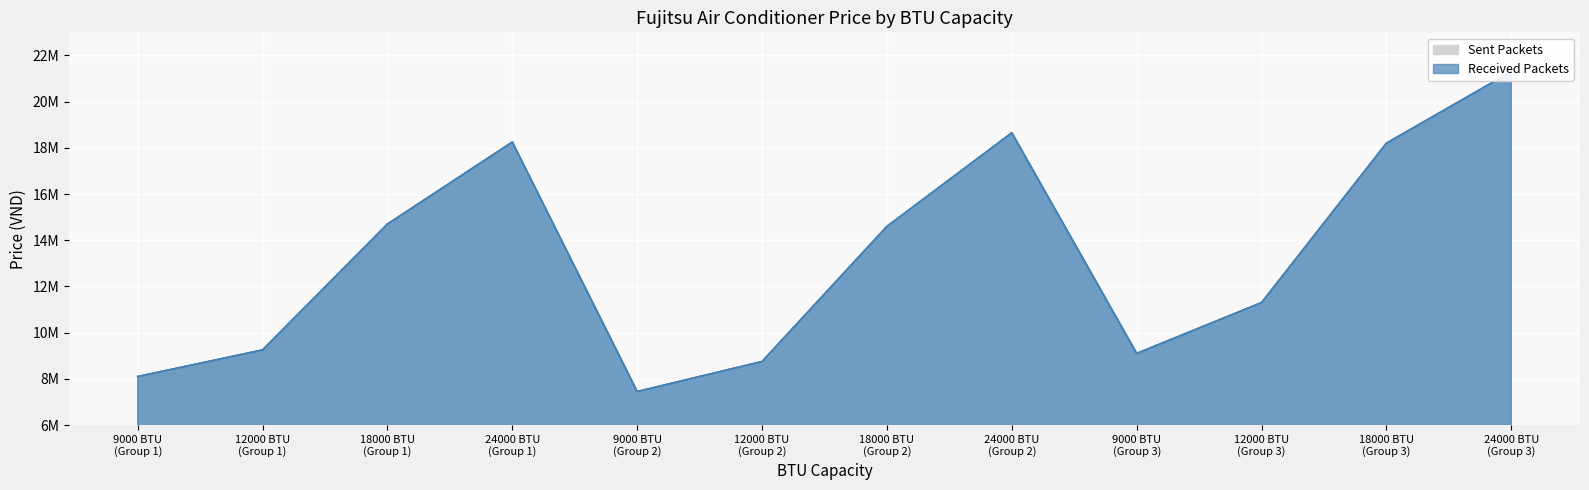

In Received Packets, how many points are higher than both neighbors (excluding endpoints)?

2